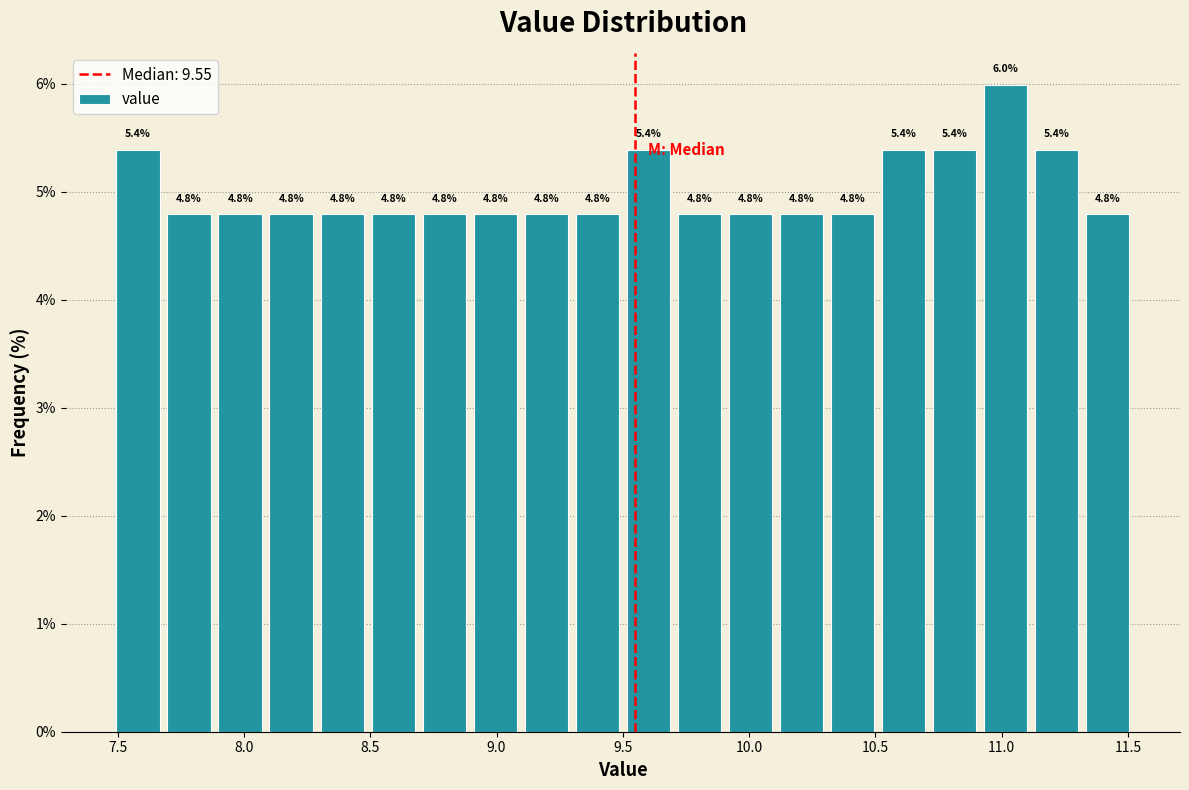

Reading left to right, list every bar in this chart as the range it spans on the x-axis followed by its height. The bar edges are not printed on the chart, so give them approximately, as read against the axis.

7.5 to 7.7: 5.4
7.7 to 7.9: 4.8
7.9 to 8.1: 4.8
8.1 to 8.3: 4.8
8.3 to 8.5: 4.8
8.5 to 8.7: 4.8
8.7 to 8.9: 4.8
8.9 to 9.1: 4.8
9.1 to 9.3: 4.8
9.3 to 9.5: 4.8
9.5 to 9.7: 5.4
9.7 to 9.9: 4.8
9.9 to 10.1: 4.8
10.1 to 10.3: 4.8
10.3 to 10.5: 4.8
10.5 to 10.7: 5.4
10.7 to 10.9: 5.4
10.9 to 11.1: 6.0
11.1 to 11.3: 5.4
11.3 to 11.5: 4.8